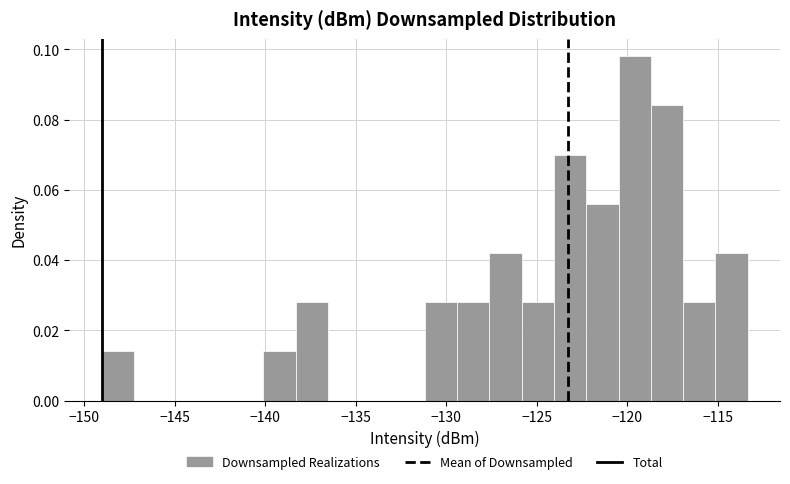

Read against the x-axis, roughly where is the centre of the tallest bar?

-119.5